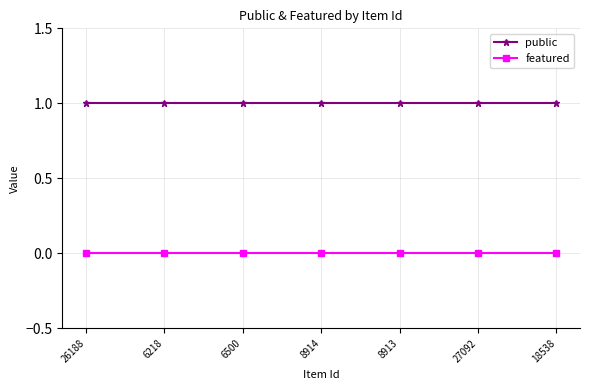

The featured series shows 0 at 27092. True or false?

True